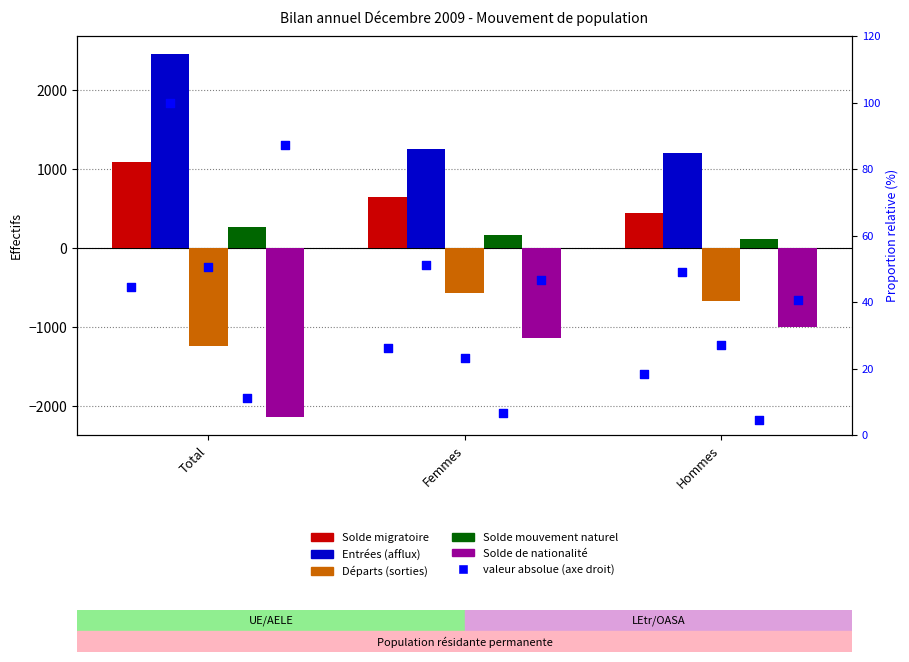

At which category is the sum across all series the highest?

Total